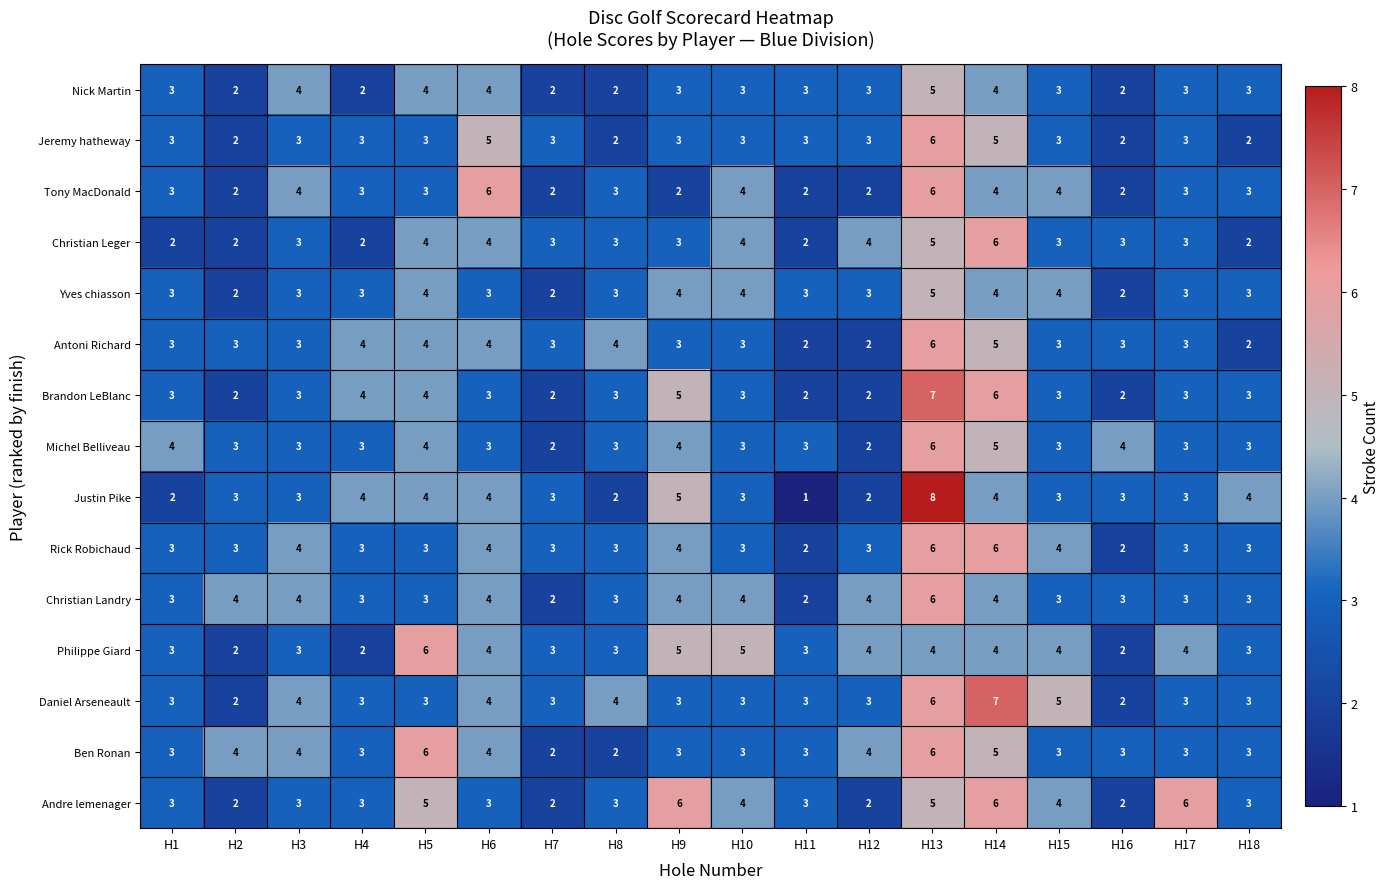

Count the Andre lemenager values in the range 3 to 5.

11